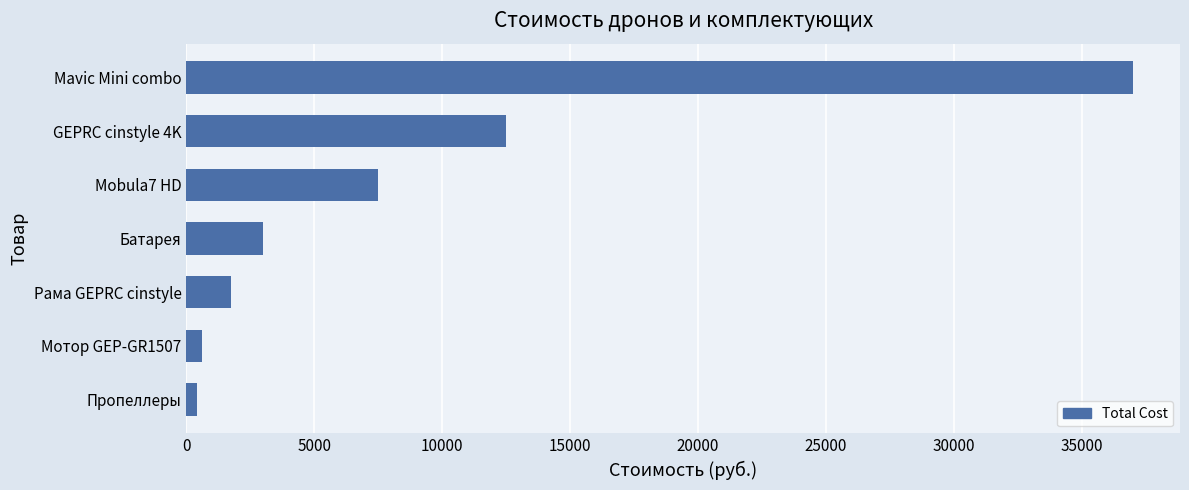

Does the chart contain stacked bars?

No